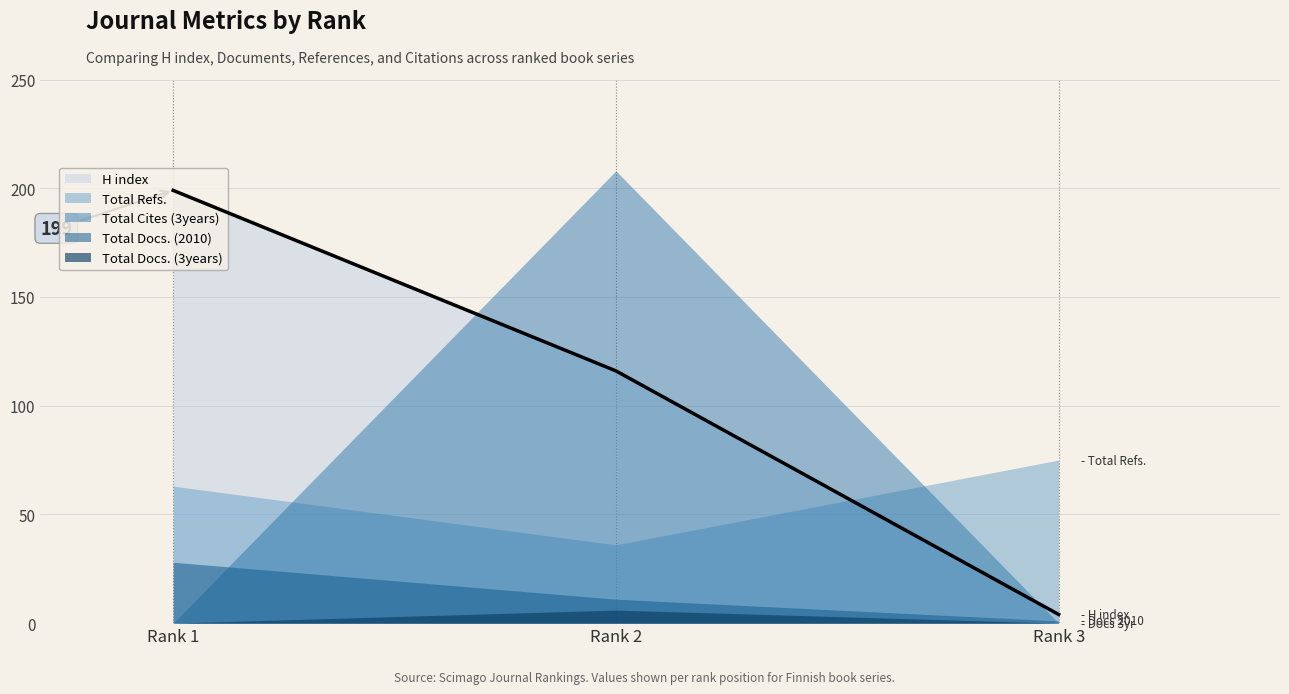

What is the average value of the Total Docs. (2010) series?

13